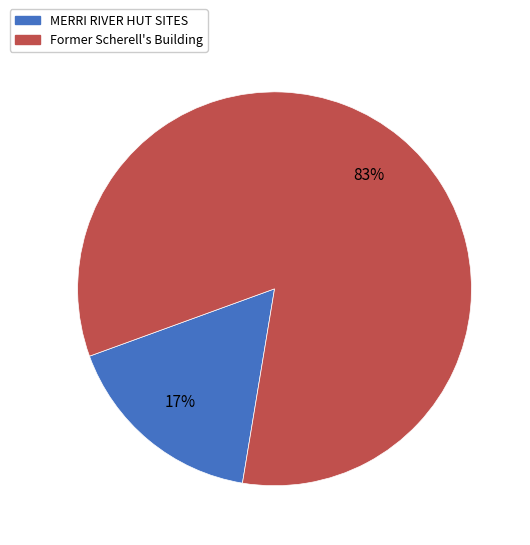

Which category has the biggest portion of the pie?

Former Scherell's Building